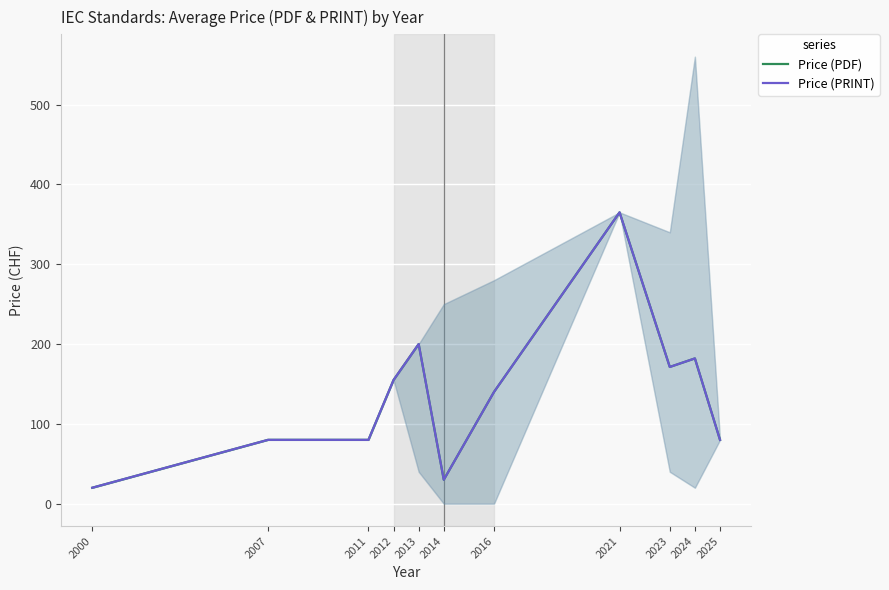

Where is Price (PRINT) nearest to the value 192?

2013